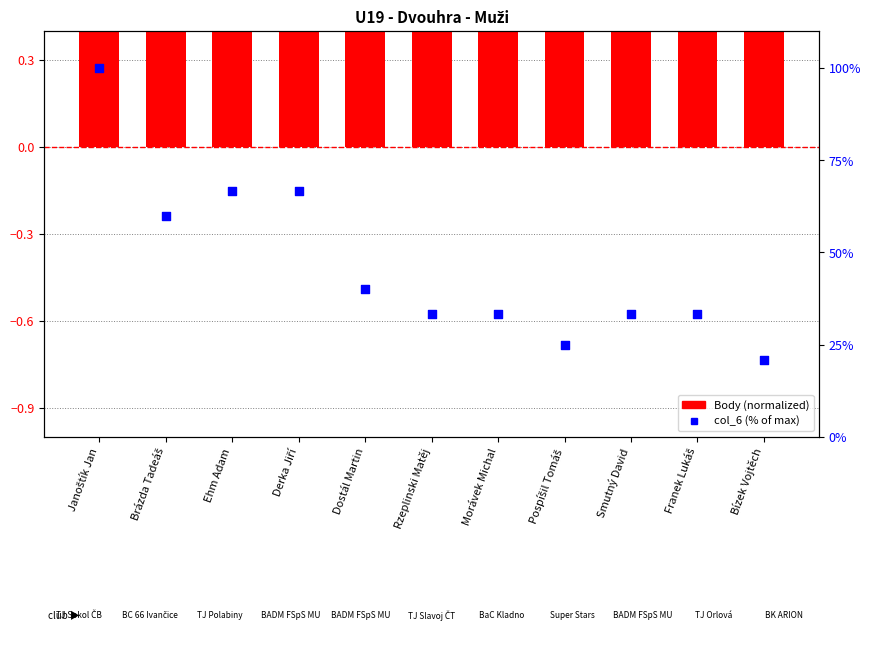

Which series reaches the minimum Y coordinate?

Body (normalized)